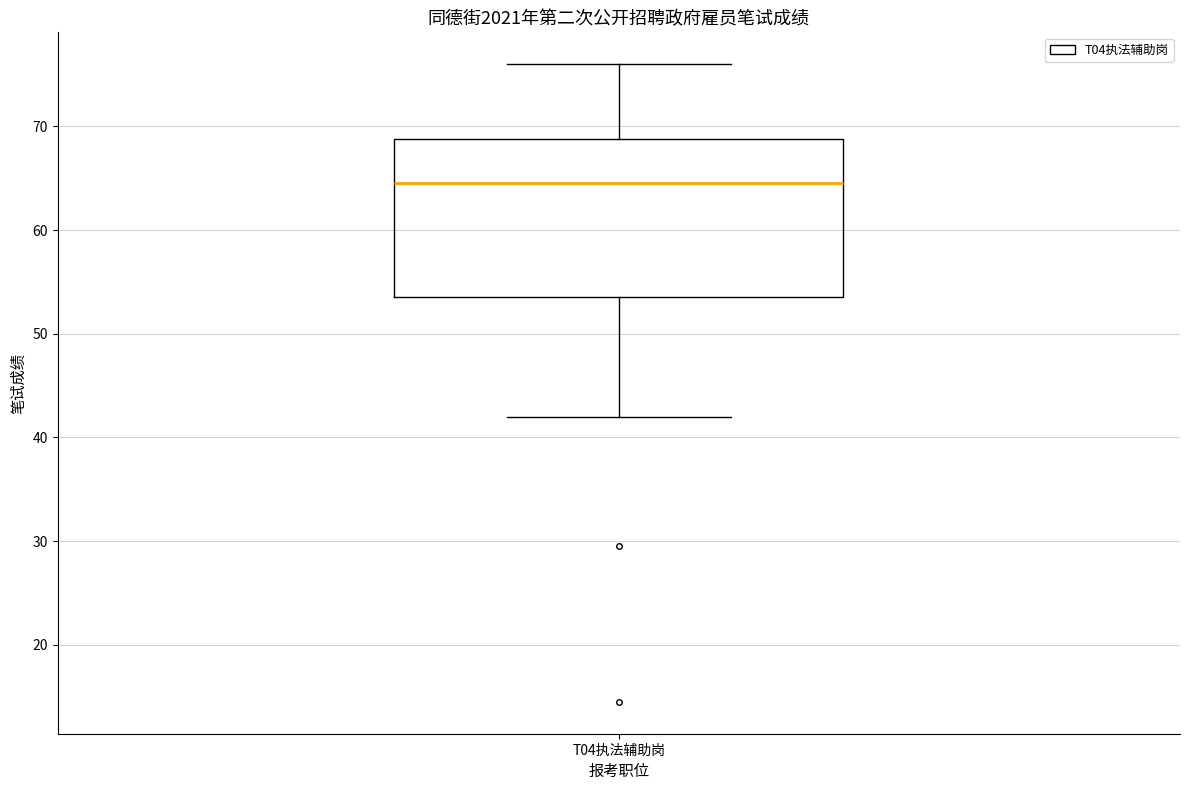

Where is the upper edge of the box for T04执法辅助岗 on the y-axis? The values are not printed on the chart, so give them approximately, as read against the axis.

69